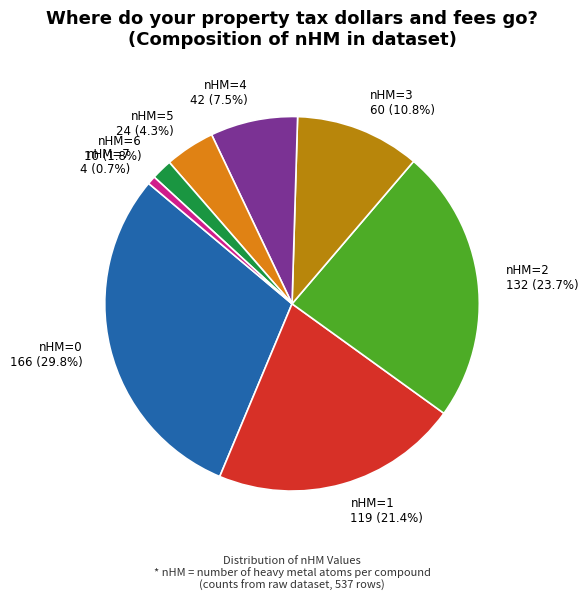

Do nHM=2 and nHM=1 together represent more than half of the pie?

No